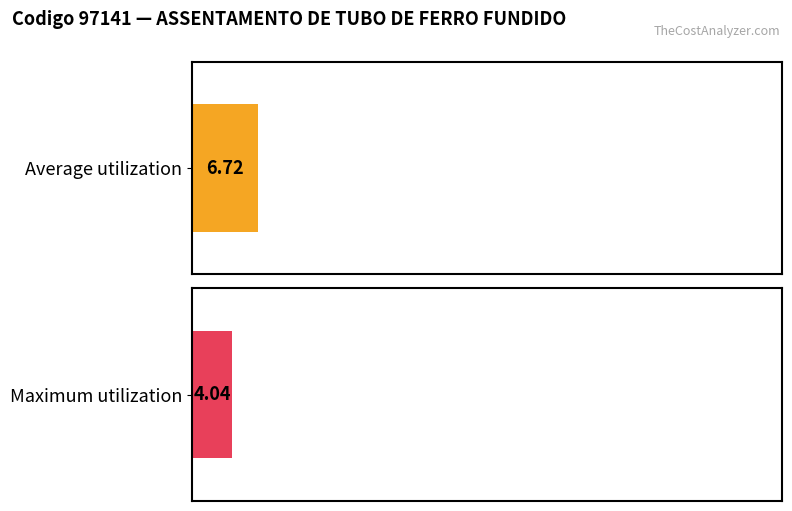

How many distinct data groups are displayed?

2